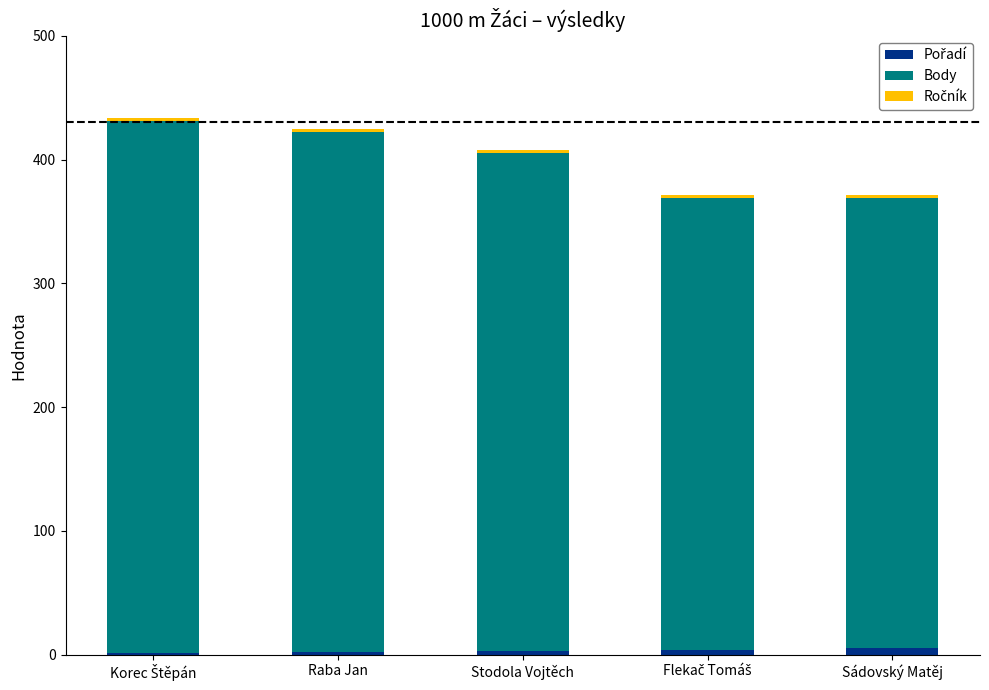

Count the number of data series in this chart.

3